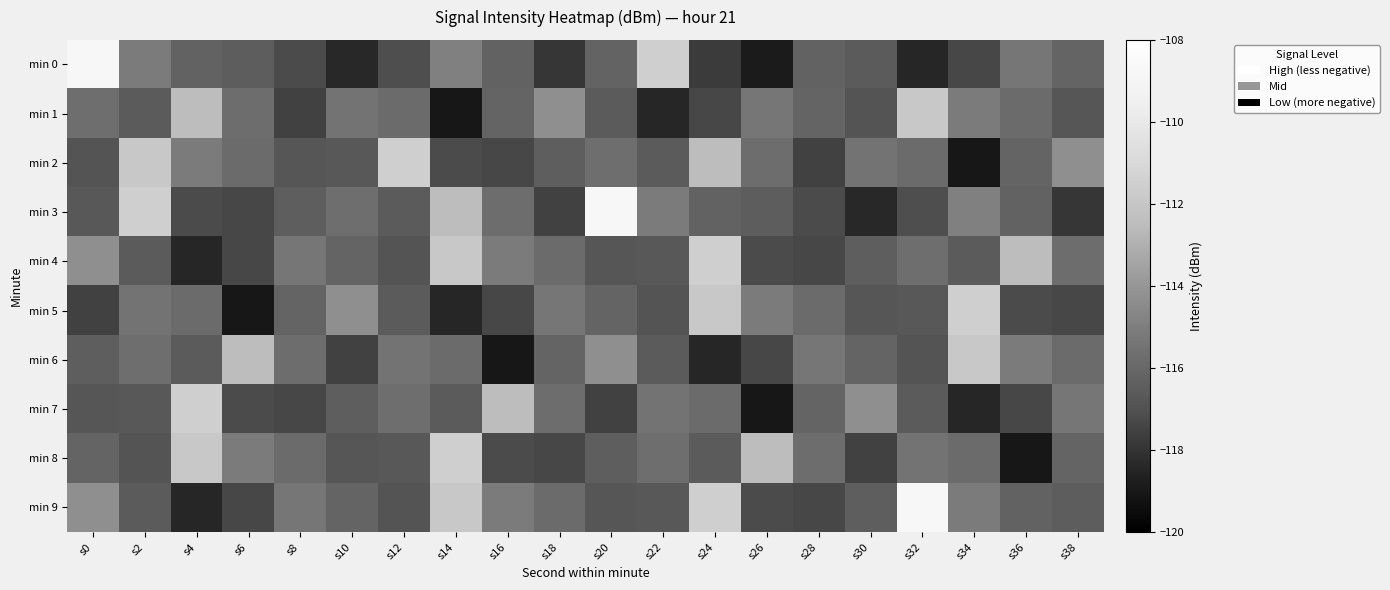

What is the total value across all series at s6?

-1164.0